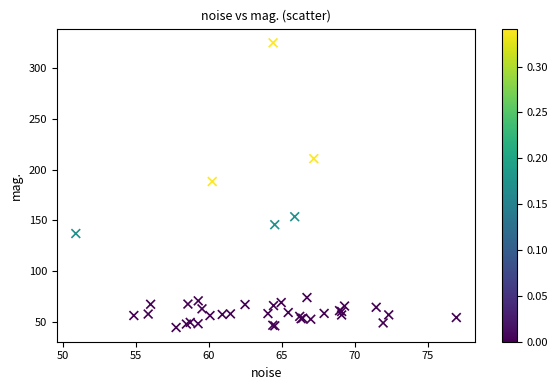

What Y value in the scatter plot is closest to 184?

188.3